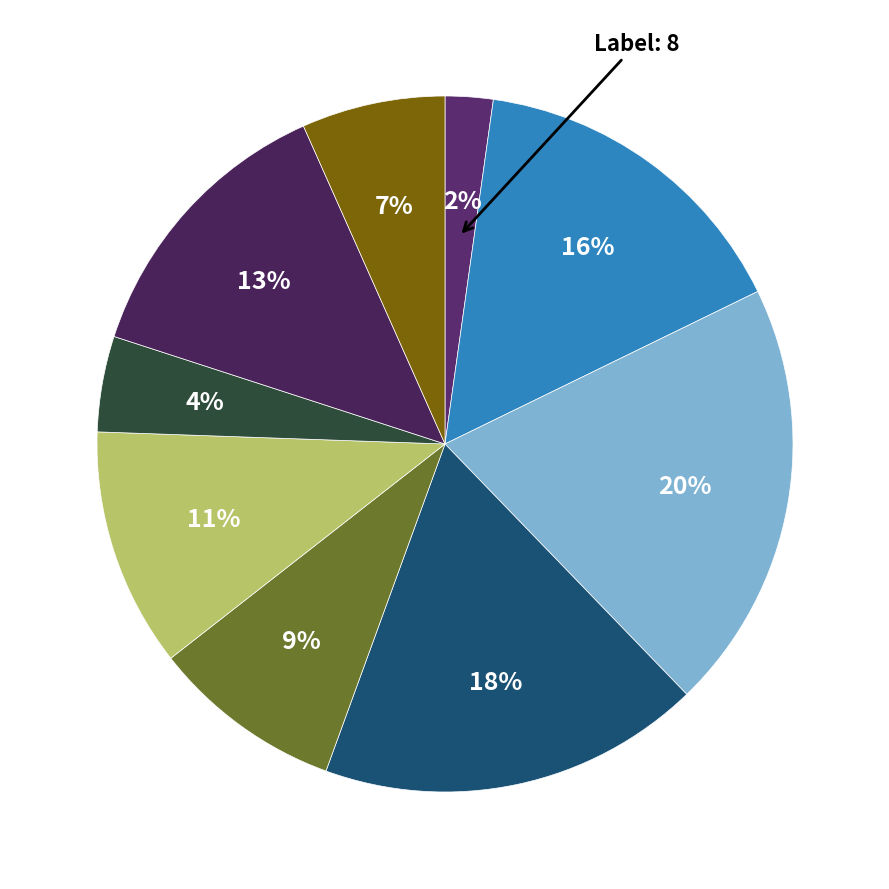

To the nearest percent, what is the average slice percentage?

11%